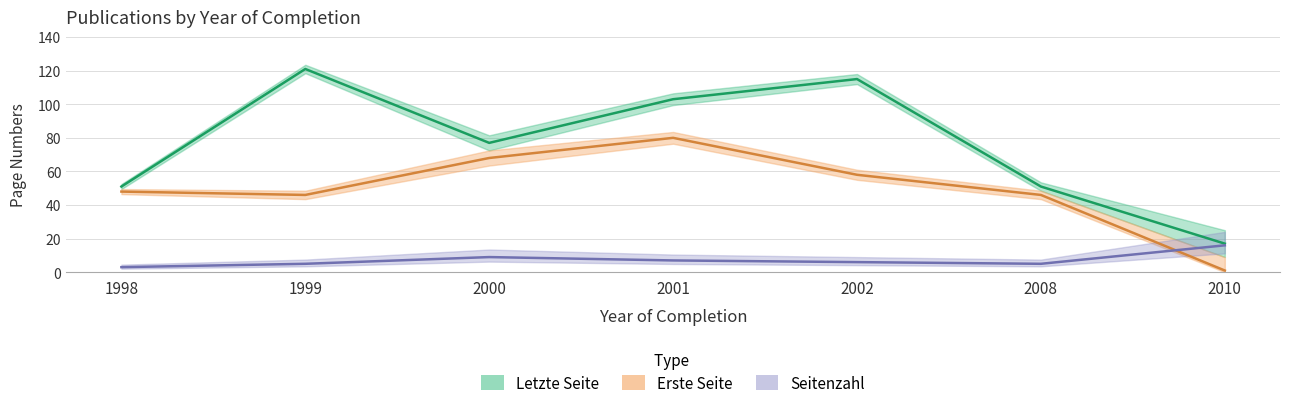

List the labels in order of Erste Seite value, largest first.

2001, 2000, 2002, 1998, 1999, 2008, 2010